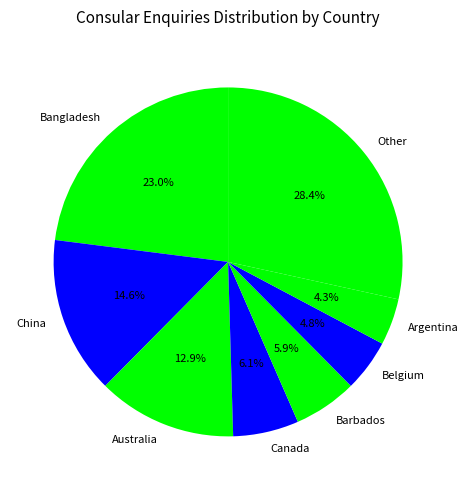

What is the ratio of the value at Argentina to the value at Canada?

0.7